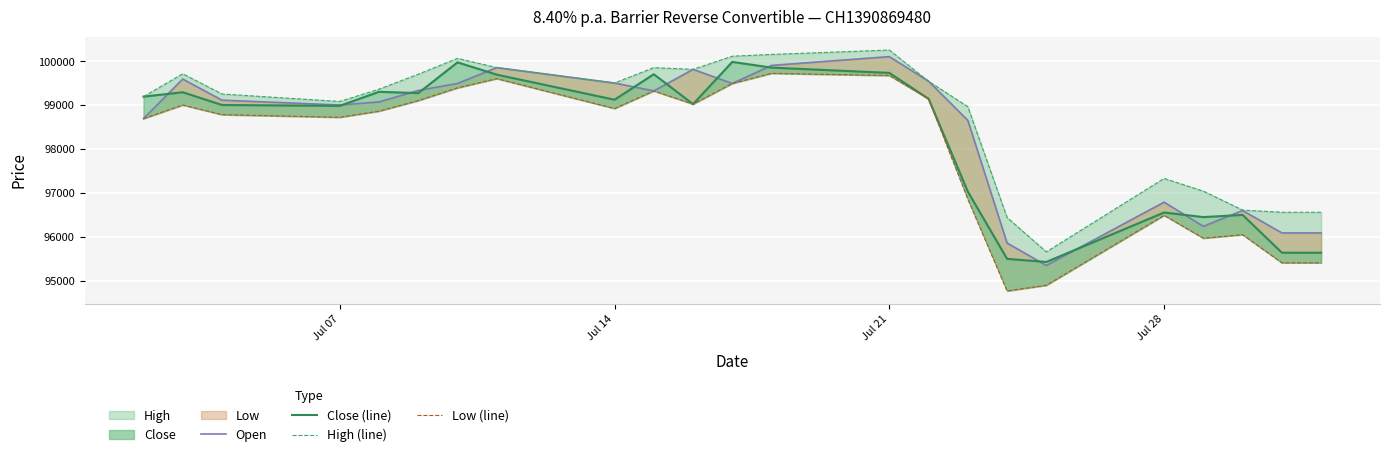

Reading right to left, what are all the values shown in this chart?

Open: 96100	96100	96610	96250	96800	95360	95870	98660	99550	100110	99910	99500	99820	99330	99510	99860	99500	99340	99080	99010	99120	99600	98700
Close (line): 95650	95650	96510	96460	96565	95440	95510	97040	99150	99740	99860	99990	99030	99710	99130	99700	99980	99280	99310	98990	99010	99300	99200
High (line): 96570	96570	96620	97050	97340	95670	96450	98970	99550	100260	100160	100120	99820	99860	99510	99860	100070	99710	99370	99090	99260	99720	99200
Low (line): 95420	95420	96060	95980	96500	94910	94780	96870	99150	99680	99730	99500	99030	99330	98930	99610	99400	99110	98870	98730	98790	99010	98700